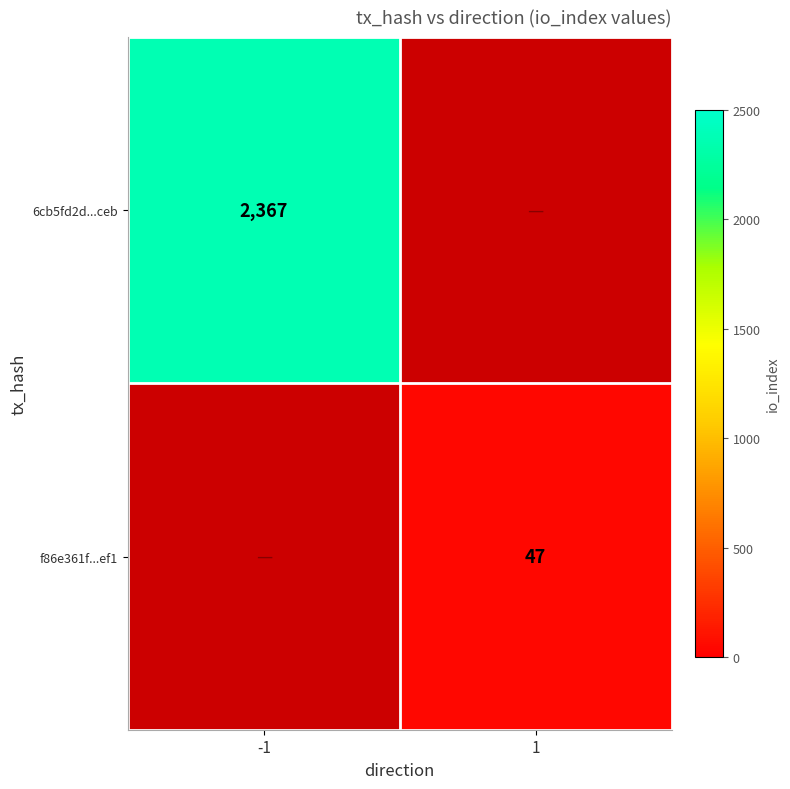

Is the value of f86e361f...ef1 at 1 greater than the value of 6cb5fd2d...ceb at -1?

No